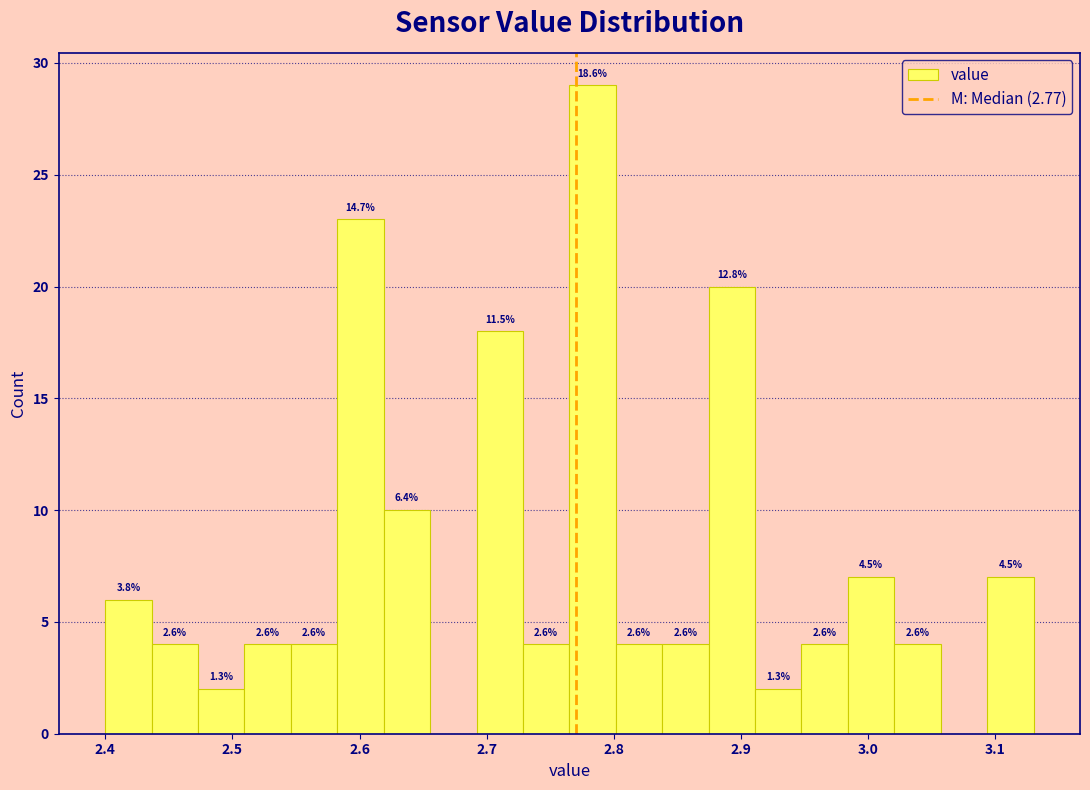

Read against the x-axis, roughly where is the centre of the tallest bar?

2.78